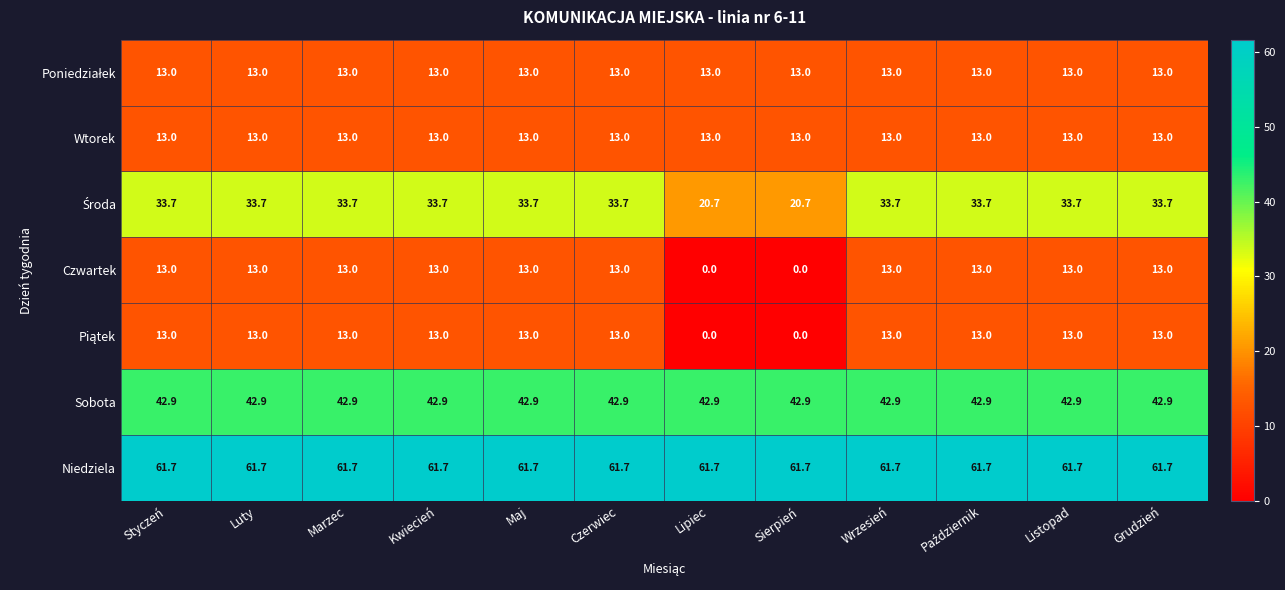

What is the sum of all Czwartek values?

130.0